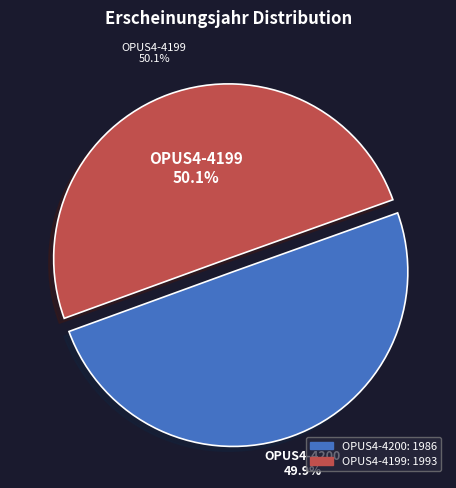

How many segments does this pie chart have?

2